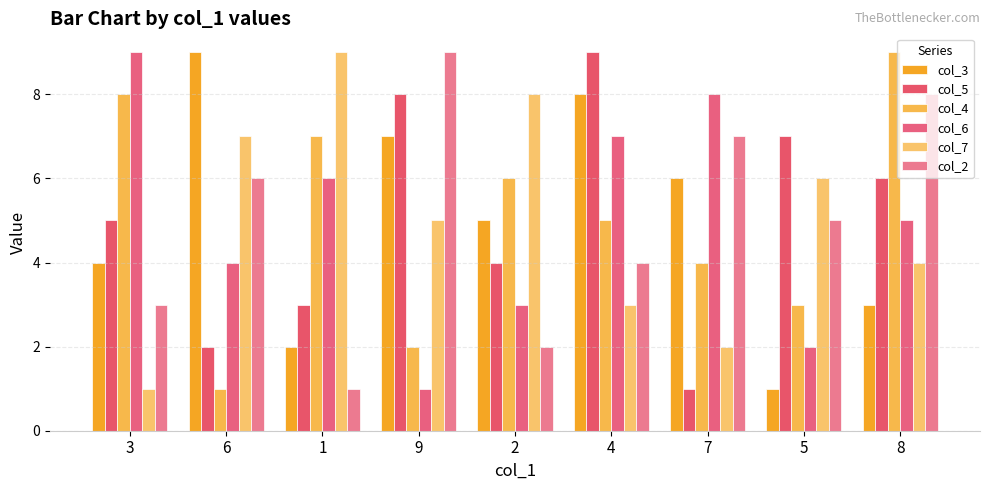

What is the sum of all col_5 values?

45